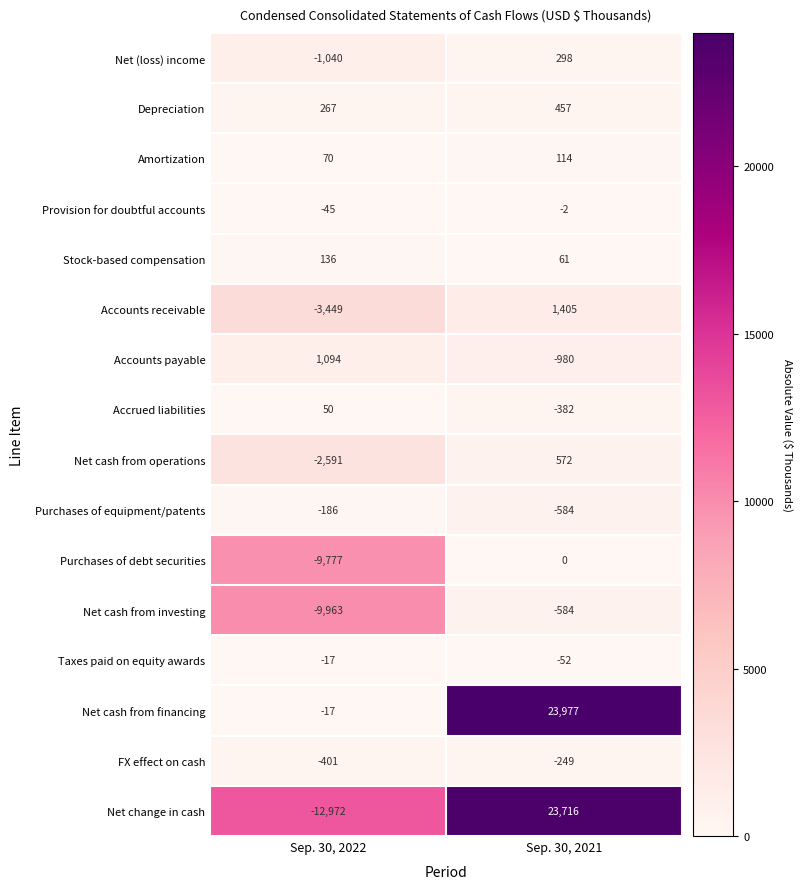

What is the approximate value of Net cash from operations at Sep. 30, 2021?

572